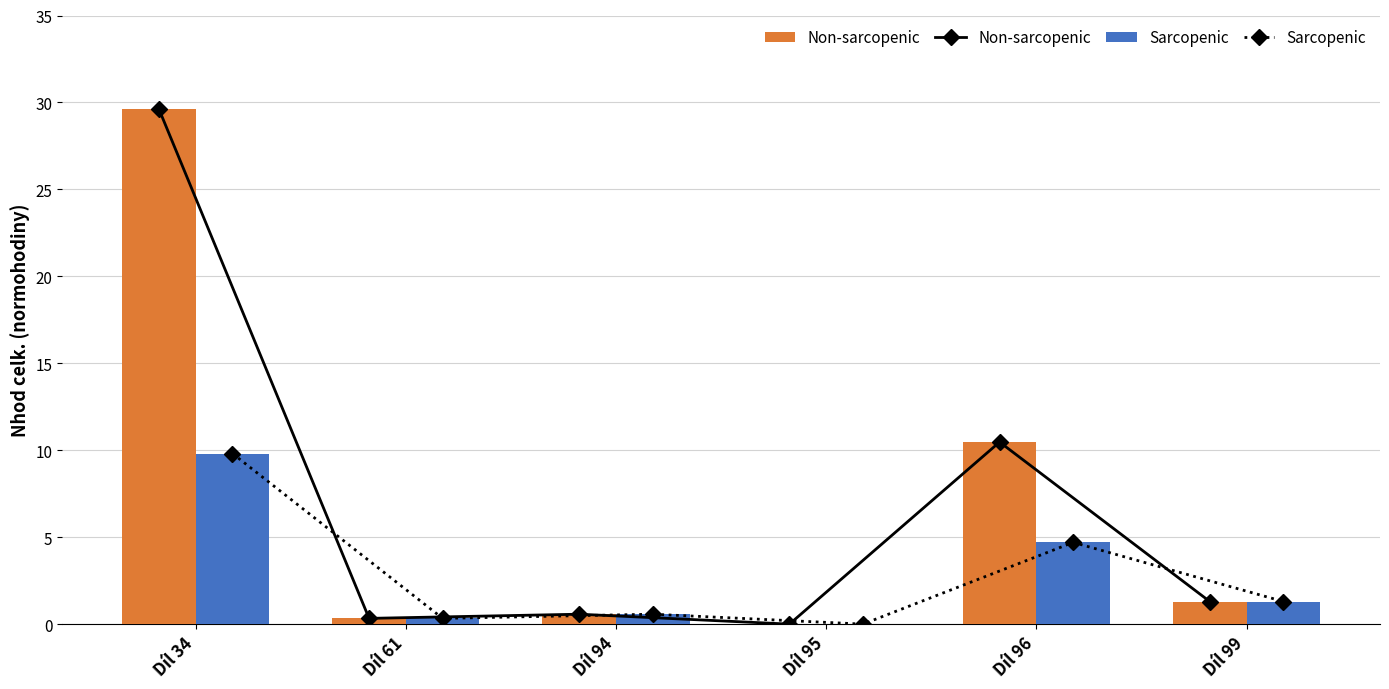

The Sarcopenic series shows 0.7 at Díl 99. True or false?

False